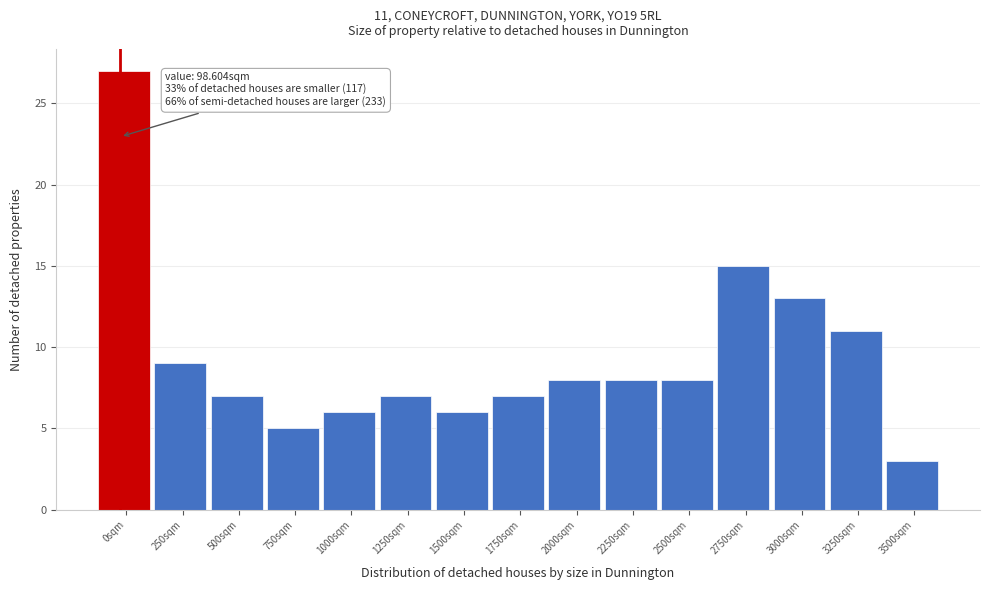

Reading left to right, list all the values displayed in this chart.

0sqm=27	250sqm=9	500sqm=7	750sqm=5	1000sqm=6	1250sqm=7	1500sqm=6	1750sqm=7	2000sqm=8	2250sqm=8	2500sqm=8	2750sqm=15	3000sqm=13	3250sqm=11	3500sqm=3